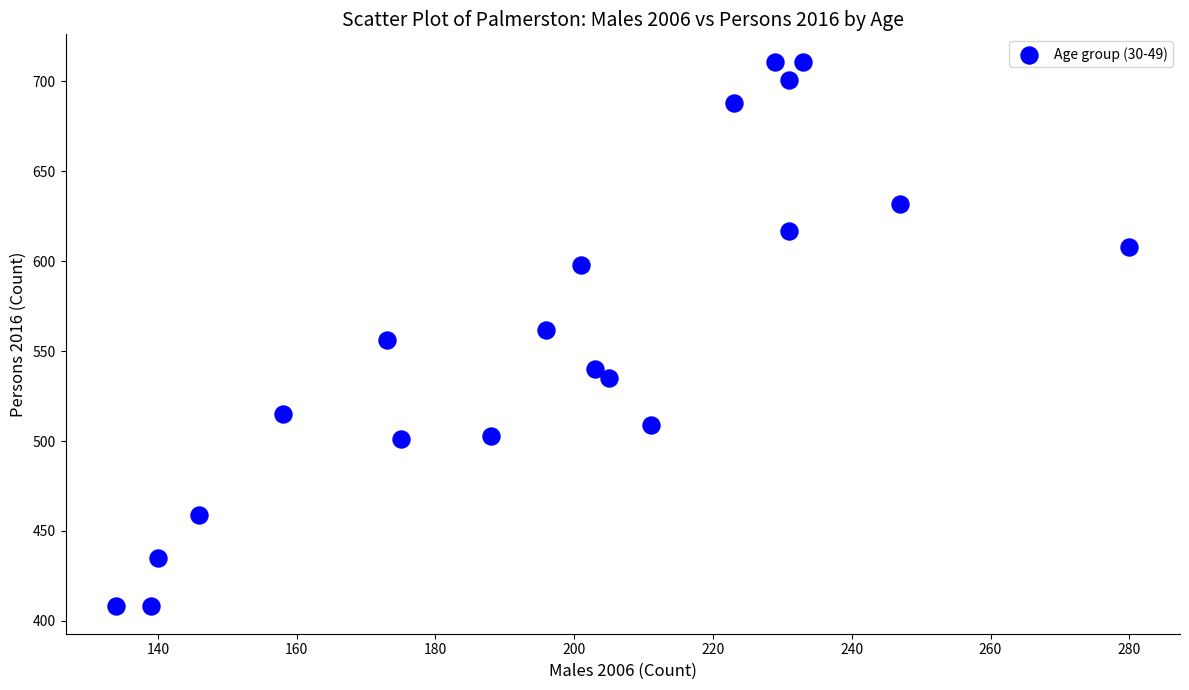

What is the range of X values (max minus min)?

146